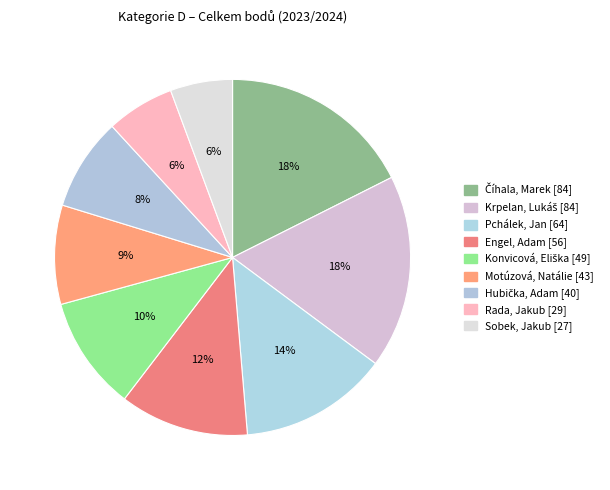

Which category has the smallest portion of the pie?

Sobek, Jakub